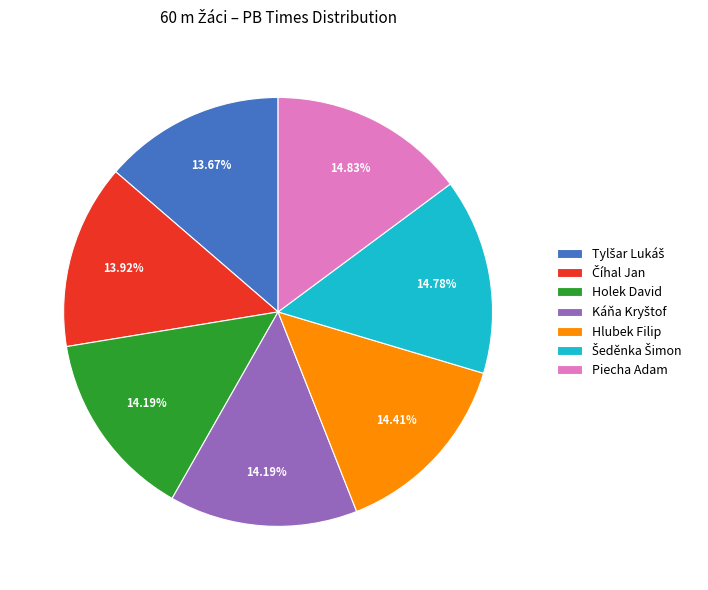

Does Hlubek Filip represent more than half of the total?

No